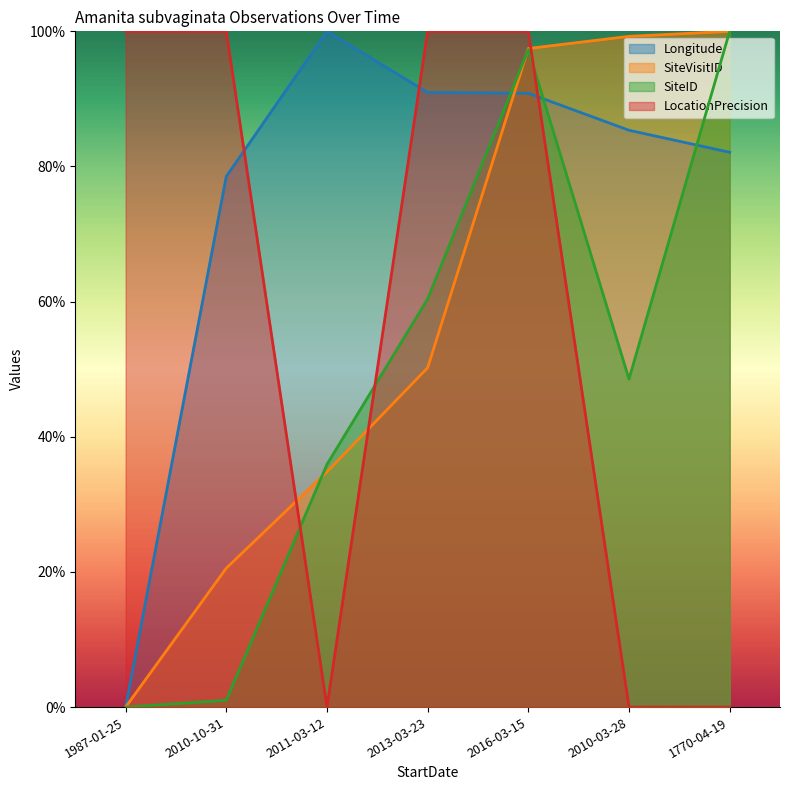

Reading left to right, transcribe all the data shown in this chart.

Longitude: 1987-01-25=0.0	2010-10-31=0.8	2011-03-12=1.0	2013-03-23=0.9	2016-03-15=0.9	2010-03-28=0.9	1770-04-19=0.8
SiteVisitID: 1987-01-25=0.0	2010-10-31=0.2	2011-03-12=0.3	2013-03-23=0.5	2016-03-15=1.0	2010-03-28=1.0	1770-04-19=1.0
SiteID: 1987-01-25=0.0	2010-10-31=0.0	2011-03-12=0.4	2013-03-23=0.6	2016-03-15=1.0	2010-03-28=0.5	1770-04-19=1.0
LocationPrecision: 1987-01-25=1.0	2010-10-31=1.0	2011-03-12=0.0	2013-03-23=1.0	2016-03-15=1.0	2010-03-28=0.0	1770-04-19=0.0